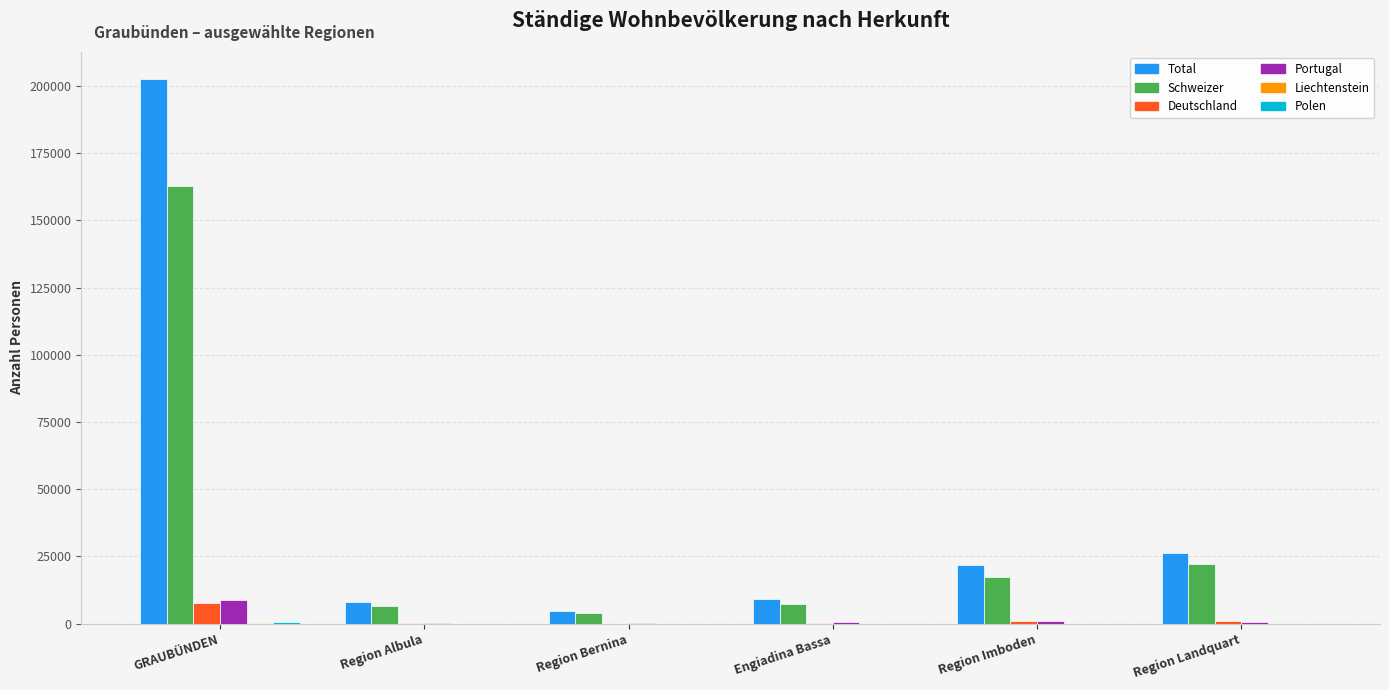

At which label does Schweizer reach its peak?

GRAUBÜNDEN